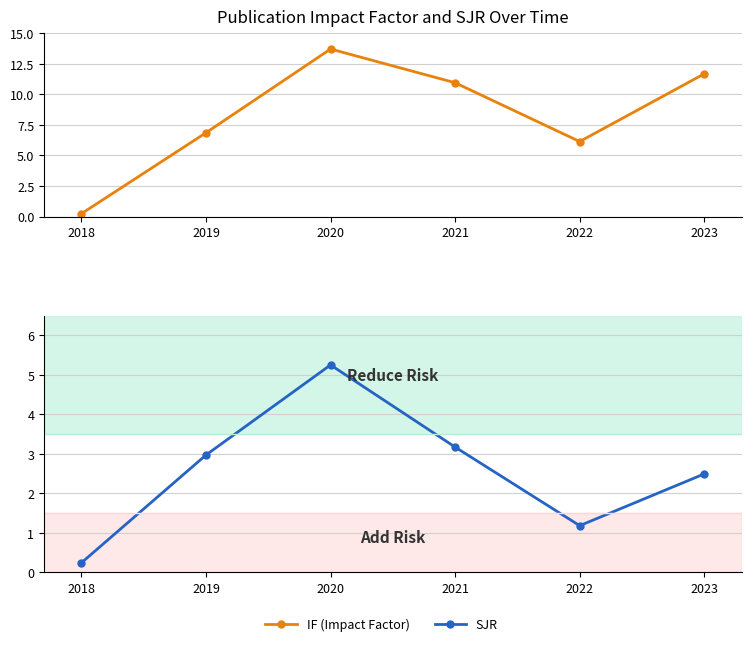

What is the average value of the IF series?

8.3